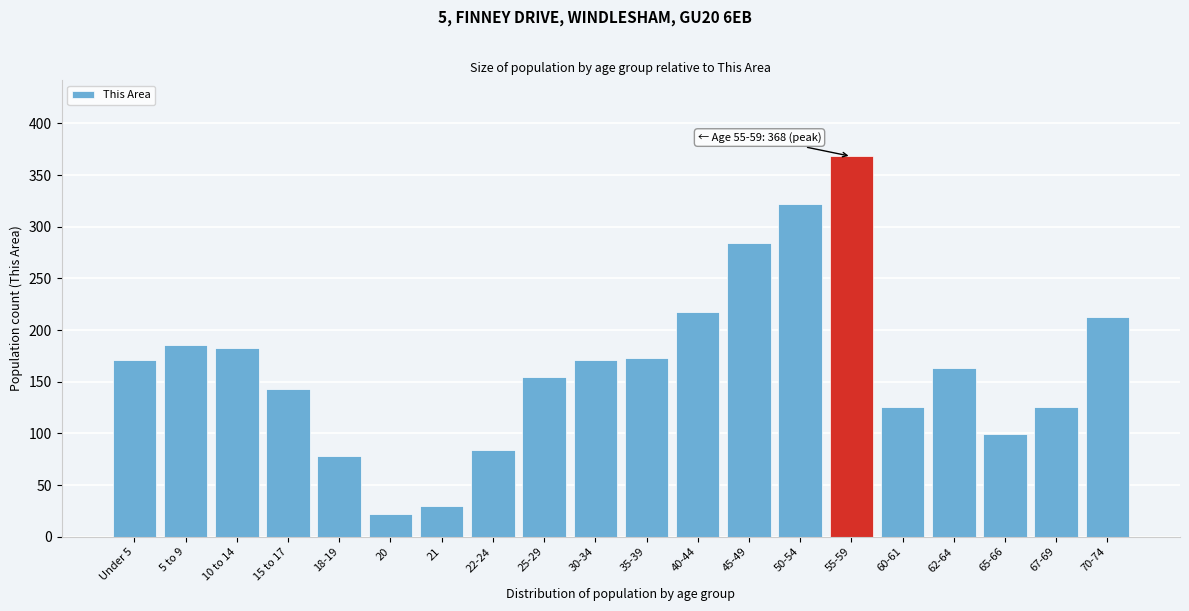

Reading right to left, list all the values displayed in this chart.

213	126	99	163	126	368	322	284	217	173	171	155	84	30	22	78	143	183	186	171